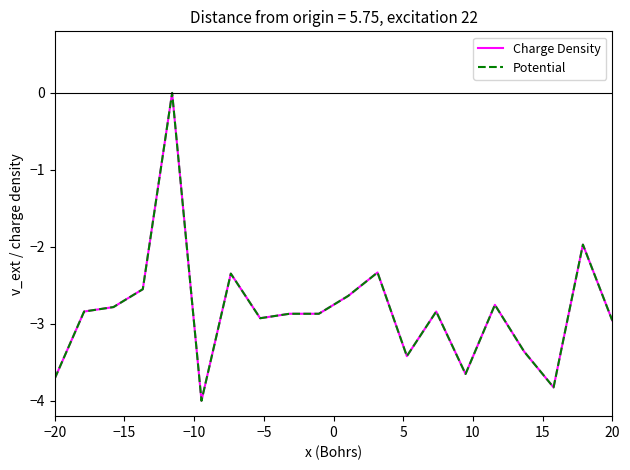

What is the average value of the Charge Density series?

-2.8